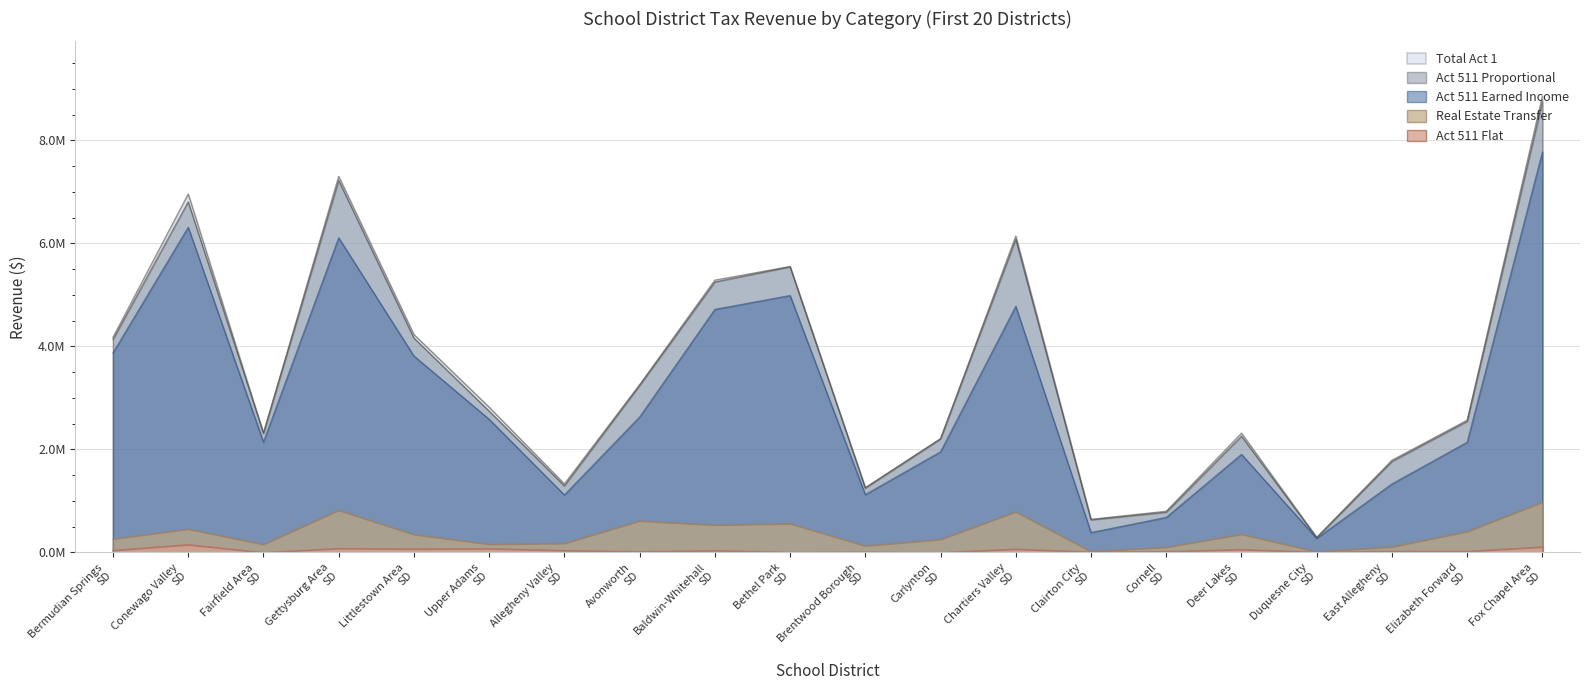

At which category is the sum across all series the highest?

Fox Chapel Area SD